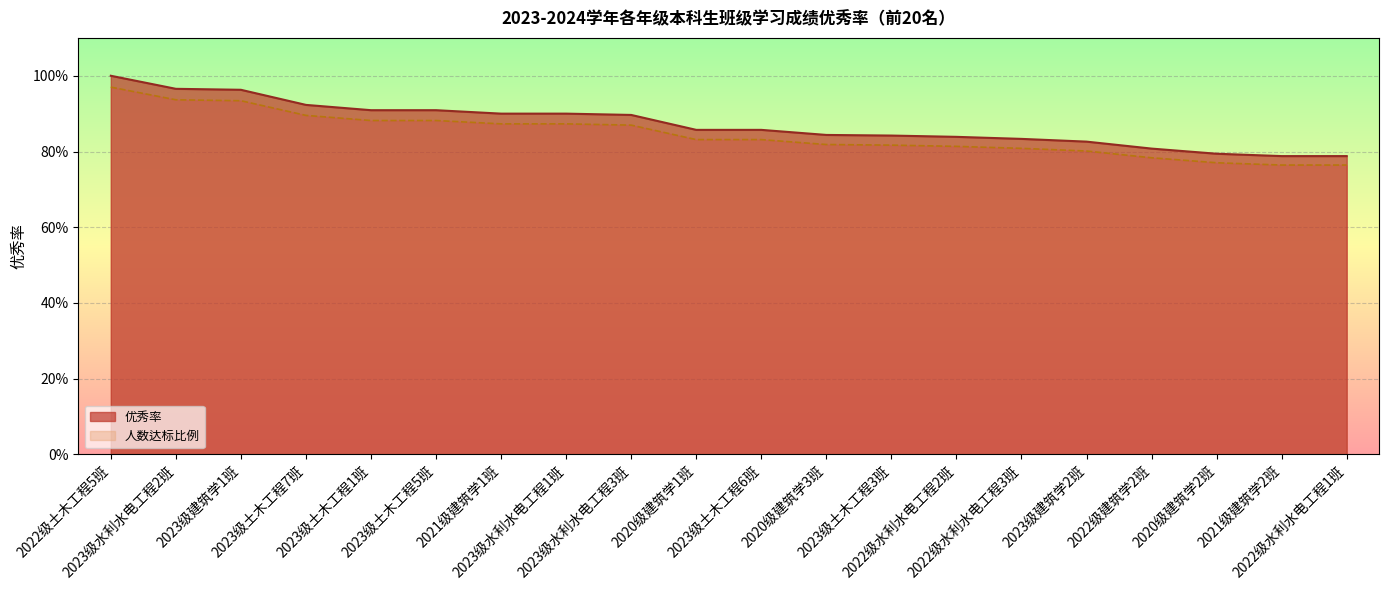

The value of 达标率(达标/人数) at 2022级土木工程5班 is 0.4. True or false?

False